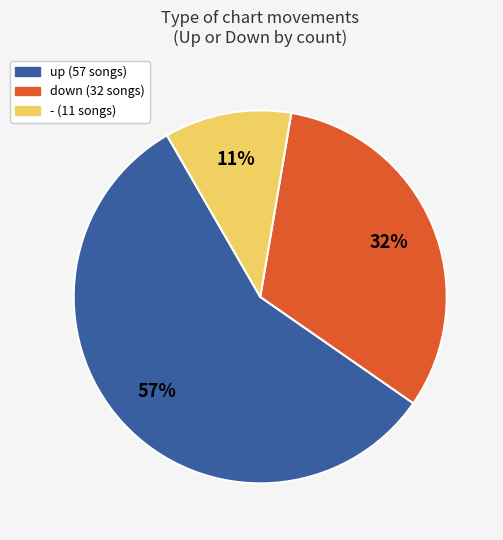

True or false: up accounts for 57% of the total.

True